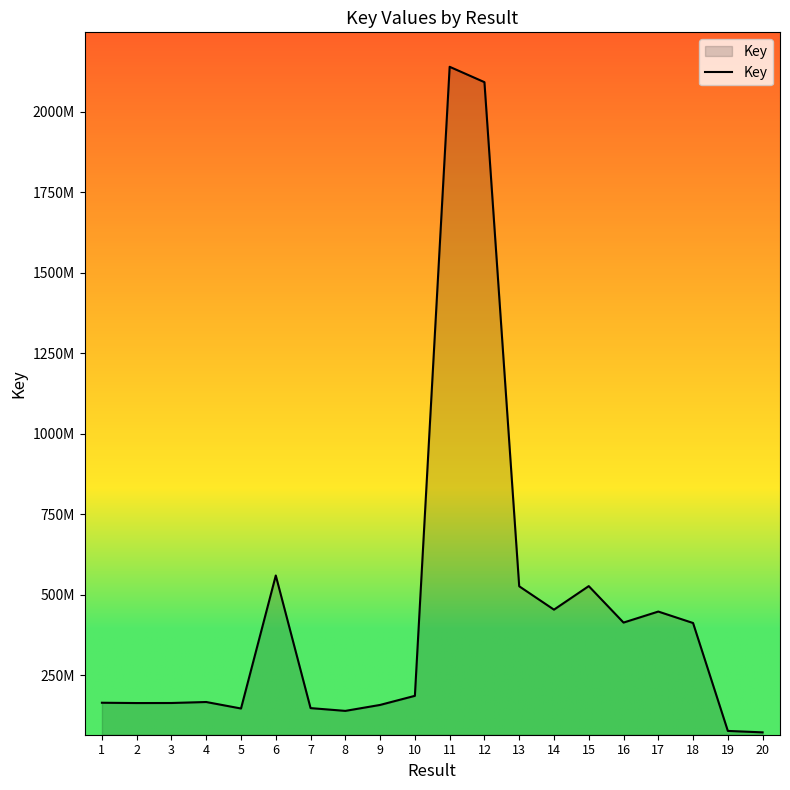

Reading left to right, extract all data points from this chart.

165221740	164260520	164426658	167486478	147309271	560276108	148569510	139918924	158422817	186671141	2139698300	2091989748	526782876	454247016	527339692	414120376	448308037	412742329	77728629	73236514